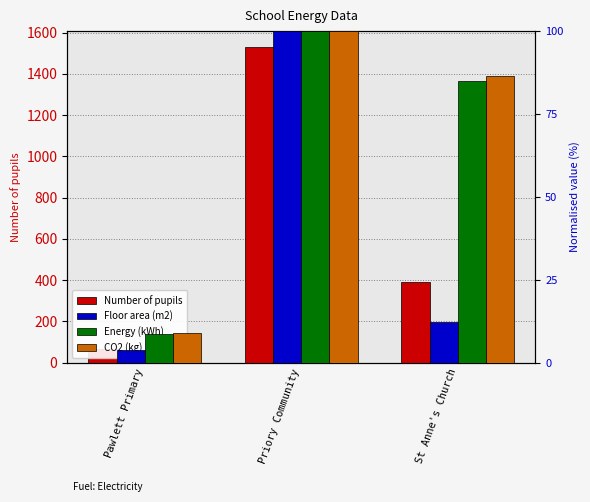

At which label is Energy (kWh) closest to 54?

St Anne's Church